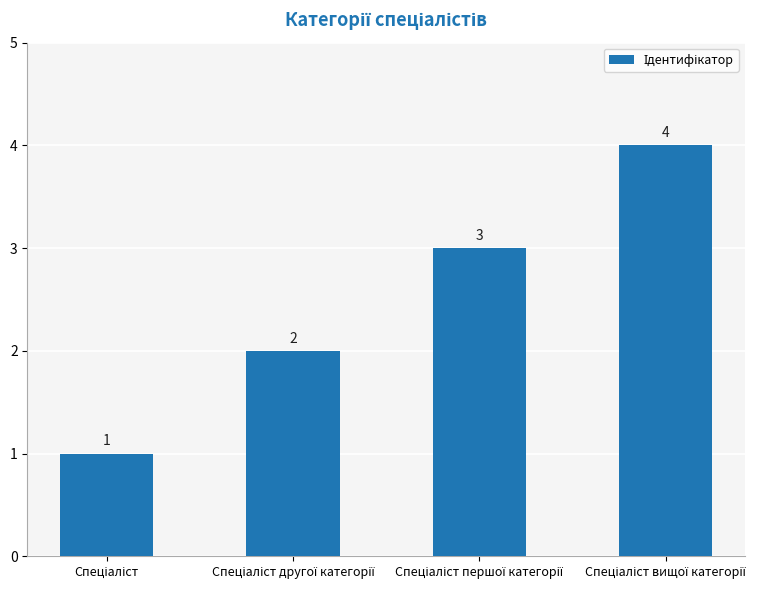

What is the greatest value displayed?

4